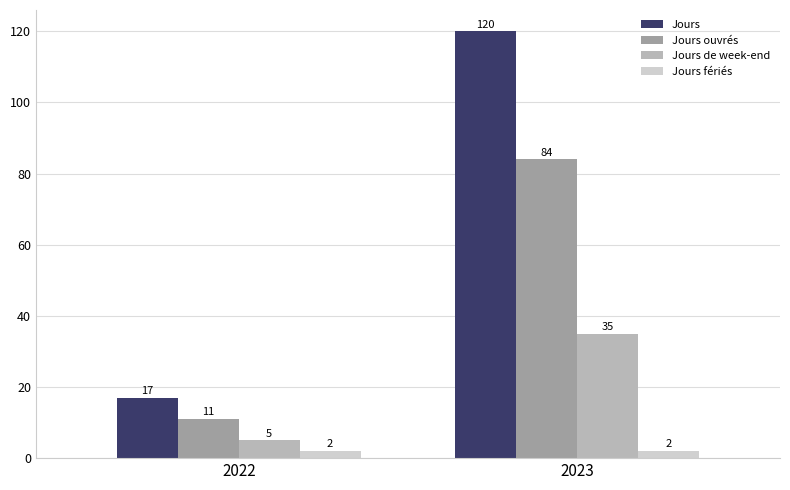

What is the approximate value of Jours ouvrés at 2023, to the nearest 10?

80